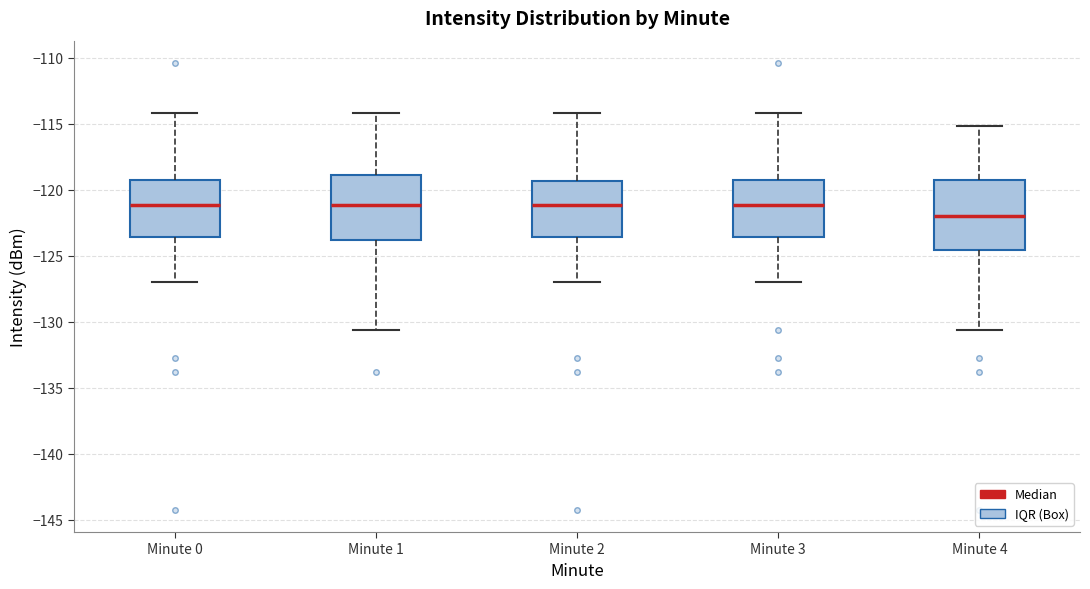

Where is the upper edge of the box for Minute 2 on the y-axis? The values are not printed on the chart, so give them approximately, as read against the axis.

-119.5